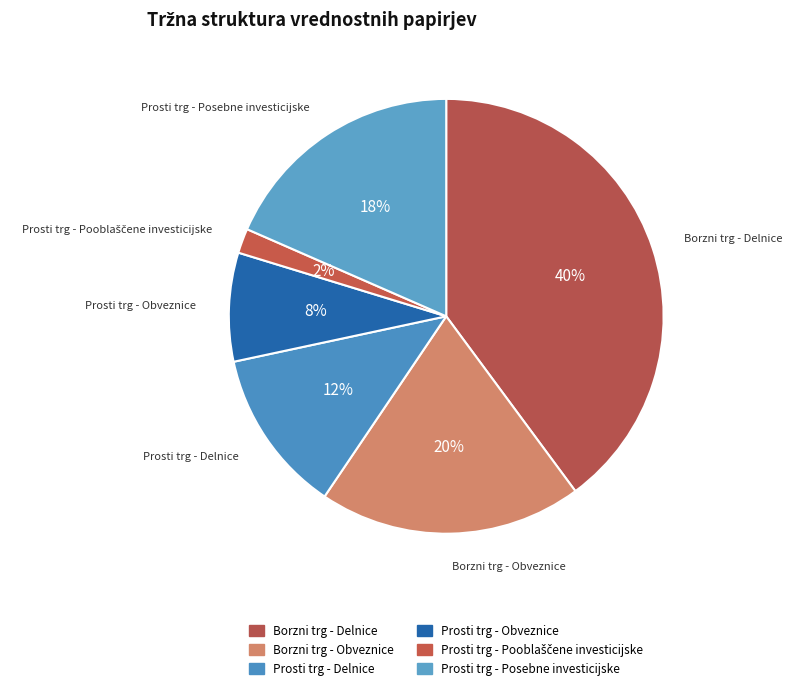

Combined, do Borzni trg - Obveznice and Borzni trg - Delnice account for over 50%?

Yes